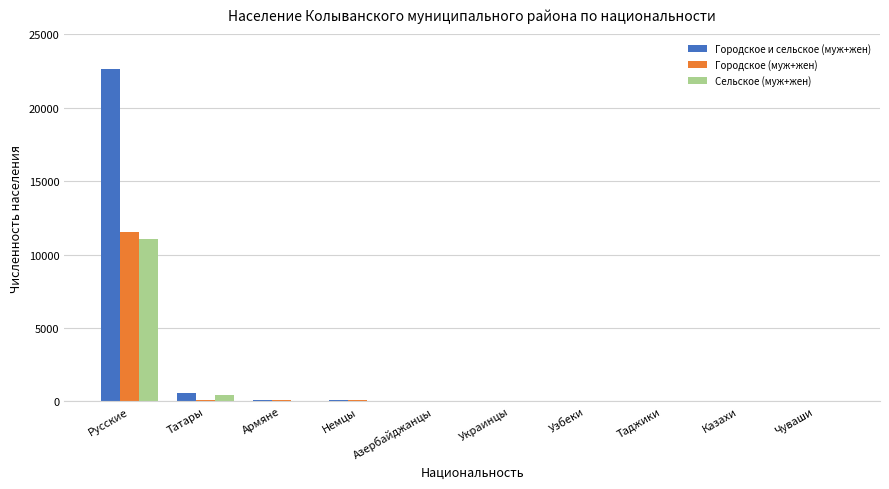

Which series has the largest total across all categories?

Городское и сельское (муж+жен)